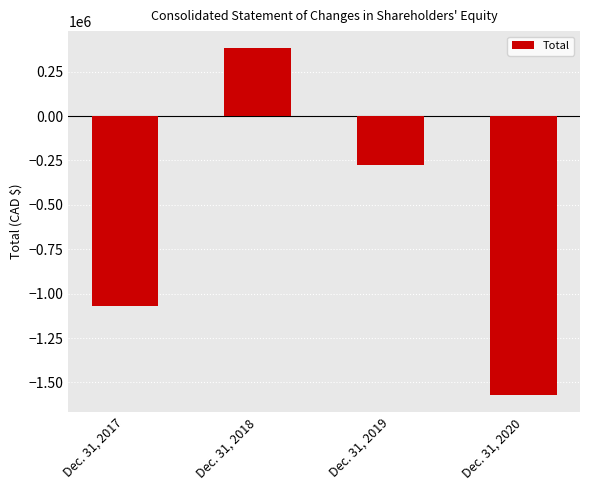

How many bars are there in total?

4